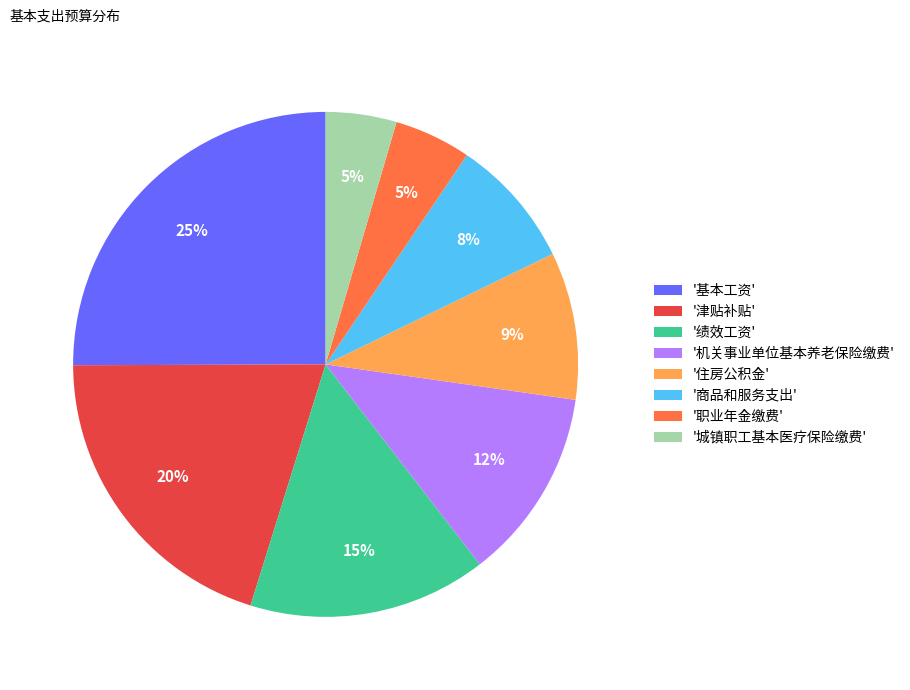

Which has a higher value, '津贴补贴' or '绩效工资'?

'津贴补贴'